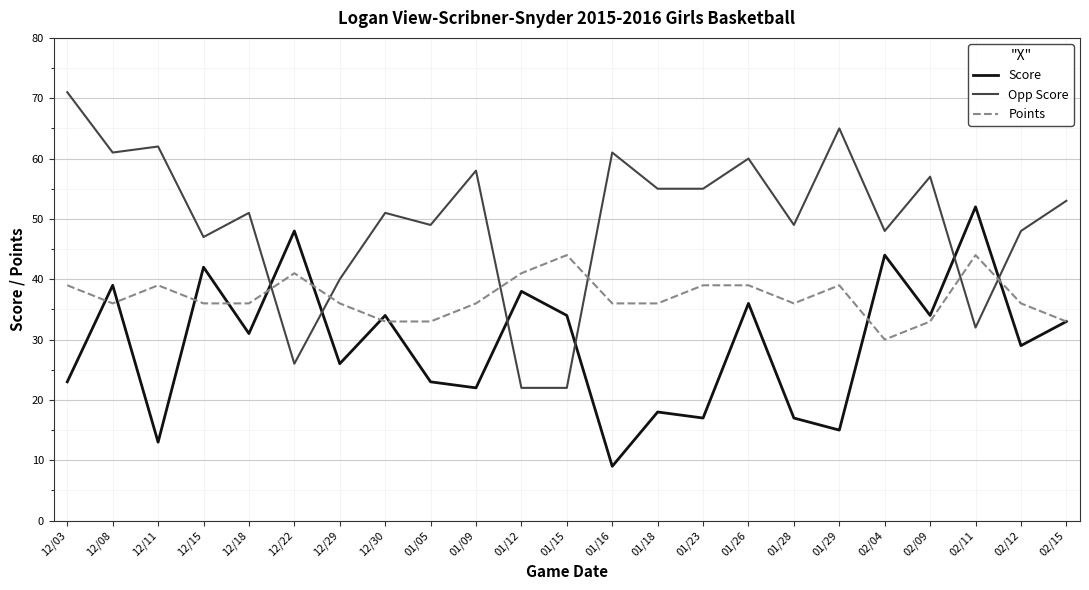

Reading right to left, transcribe all the data shown in this chart.

Score: 33	29	52	34	44	15	17	36	17	18	9	34	38	22	23	34	26	48	31	42	13	39	23
Opp Score: 53	48	32	57	48	65	49	60	55	55	61	22	22	58	49	51	40	26	51	47	62	61	71
Points: 33	36	44	33	30	39	36	39	39	36	36	44	41	36	33	33	36	41	36	36	39	36	39